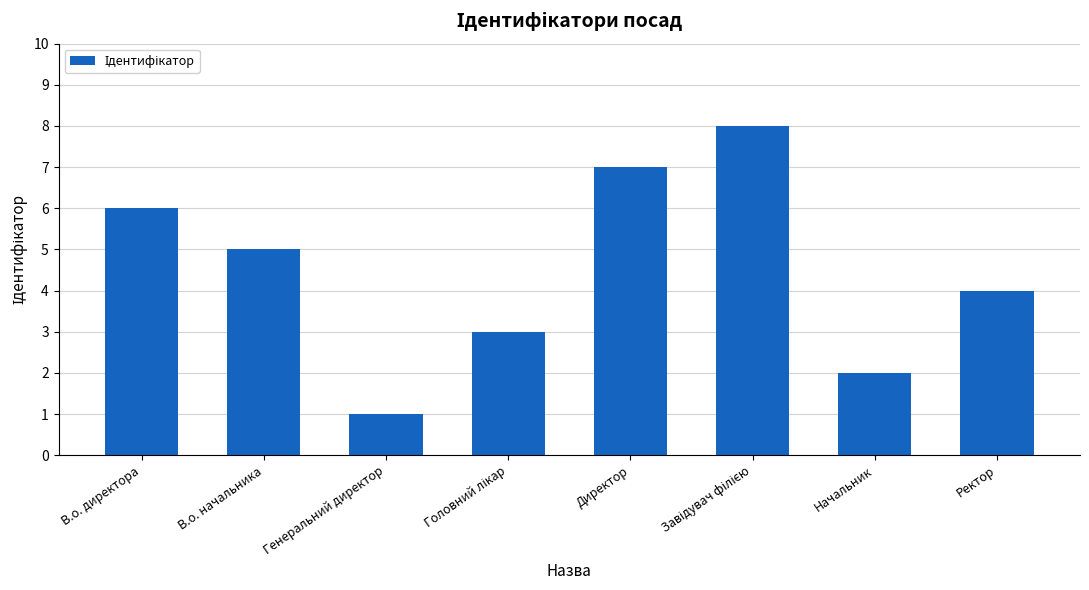

Count the number of categories in the chart.

8